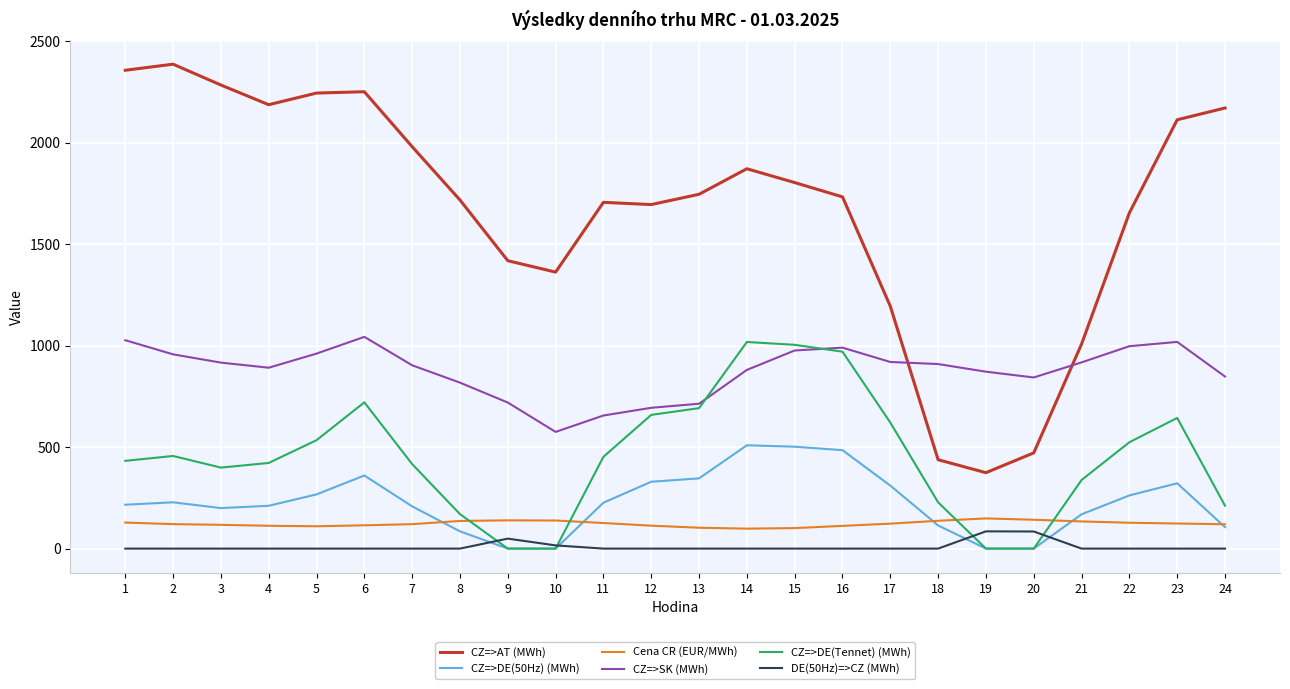

How many times do CZ=>SK (MWh) and CZ=>DE(Tennet) (MWh) cross each other?

2